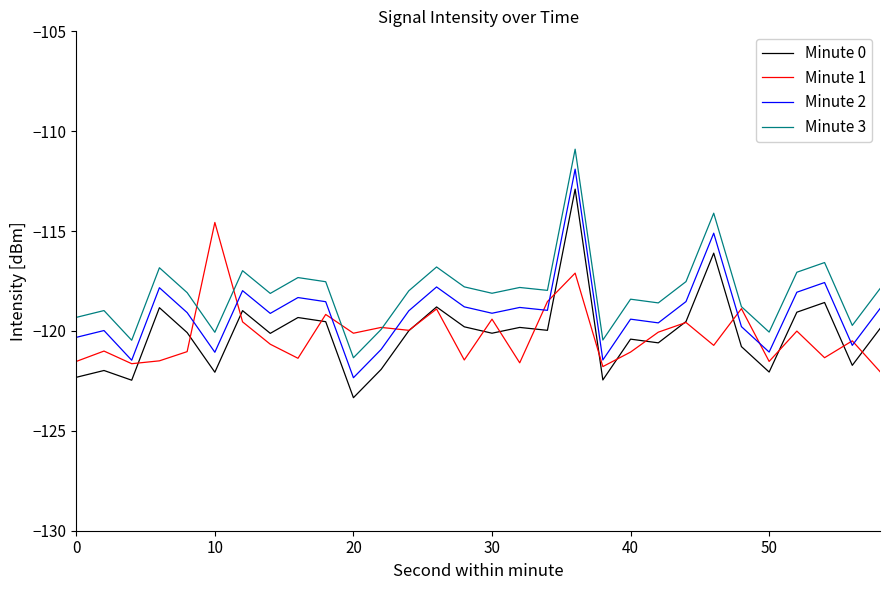

True or false: Minute 0 and Minute 2 cross at least once.

False